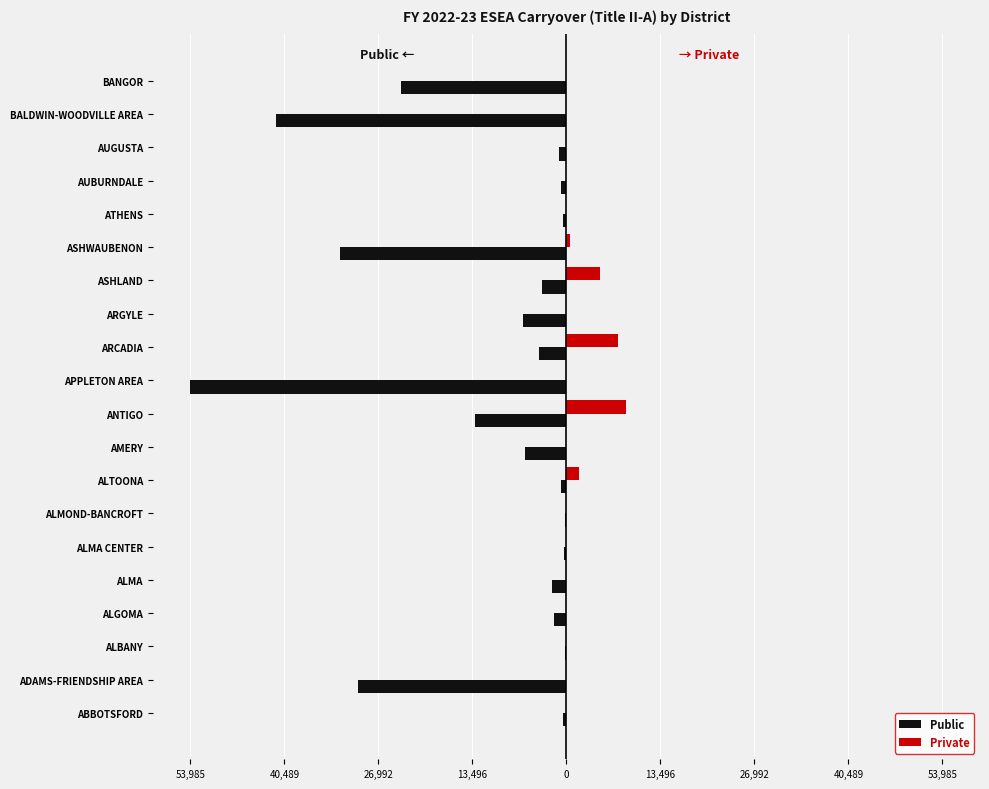

Reading right to left, list all the values displayed in this chart.

Public: -23675.4	-41671.9	-1102.0	-803.2	-472.0	-32446.3	-3547.0	-6157.0	-3870.9	-53985.7	-13169.2	-5941.0	-746.0	-211.0	-374.0	-1991.1	-1843.0	-191.5	-29851.6	-552.5
Private: 0.0	0.0	0.0	0.0	0.0	491.4	4882.3	0.0	7414.3	0.0	8517.5	0.0	1810.8	0.0	0.0	0.0	0.0	0.0	0.0	0.0